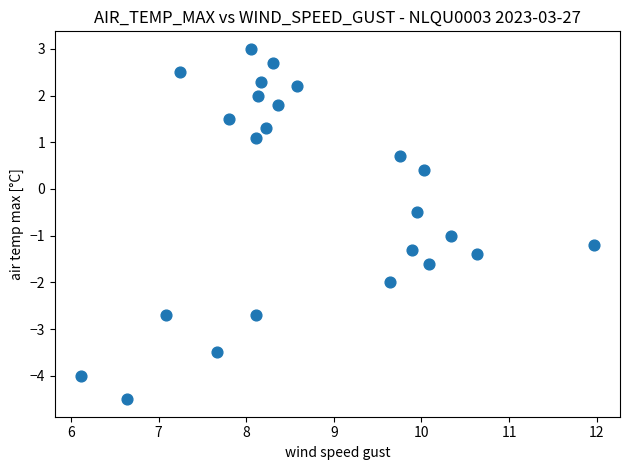

What is the range of X values (max minus min)?

5.9